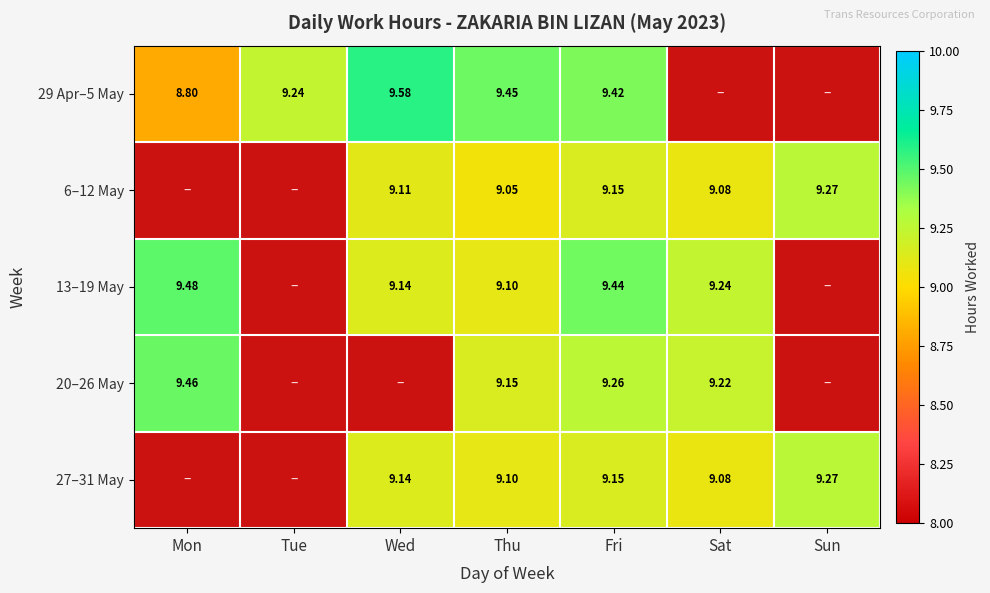

The 6–12 May series shows 12.9 at Fri. True or false?

False